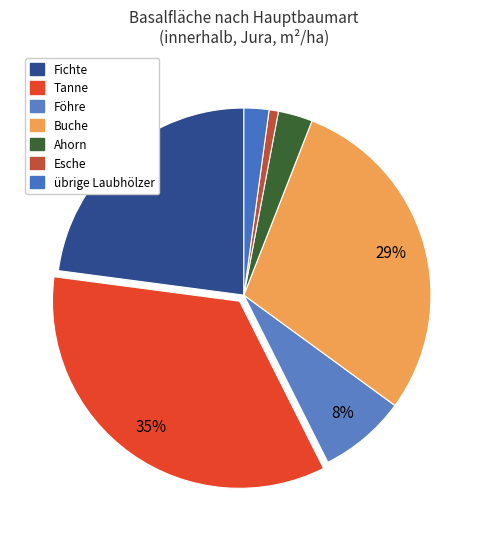

Count the number of slices in the pie.

7